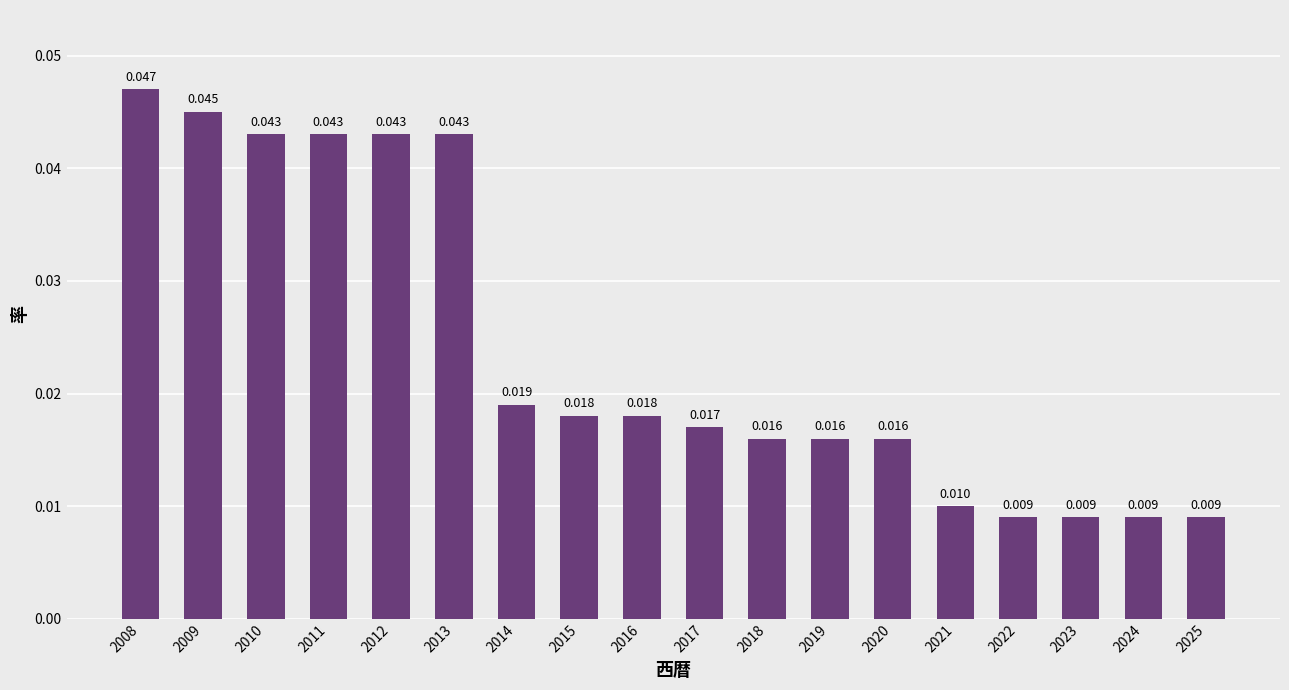

Is it true that the value at 2008 is 0.0?

True